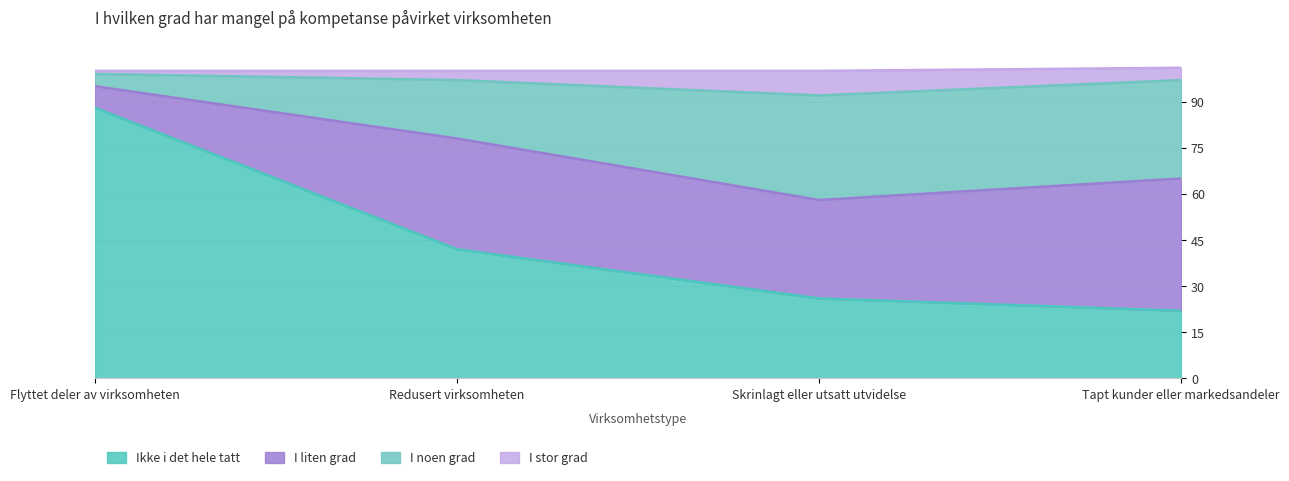

Which label corresponds to the largest value in the chart?

Flyttet deler av virksomheten